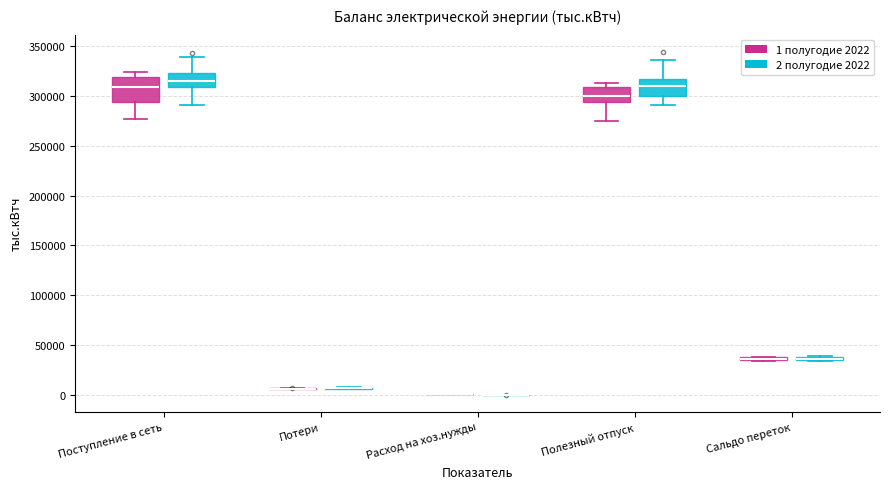

Which box is the tallest, from its lower edge to its upper edge?

Поступление в сеть (1 полугодие 2022)